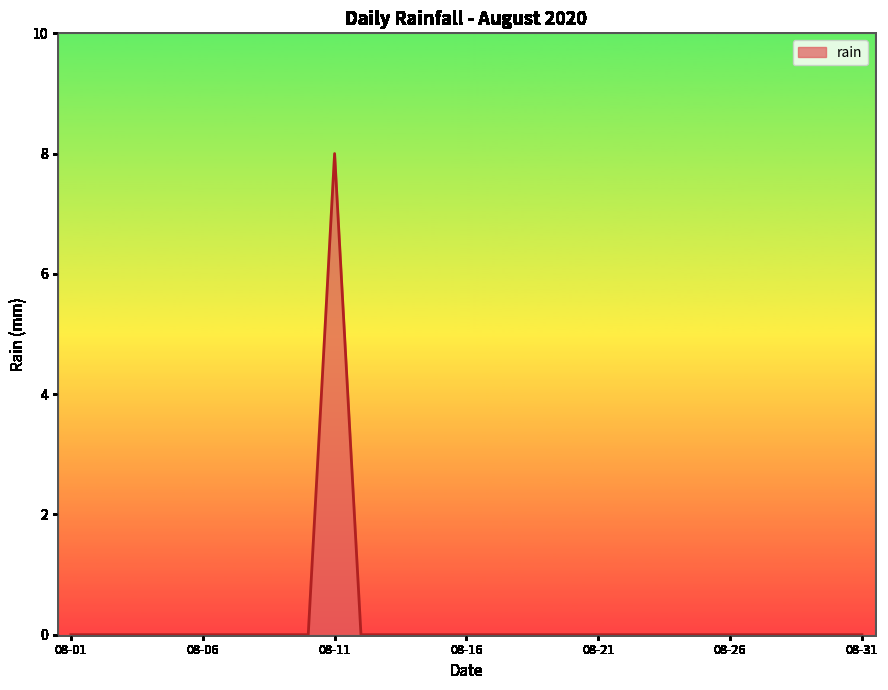

What is the greatest value displayed?

8